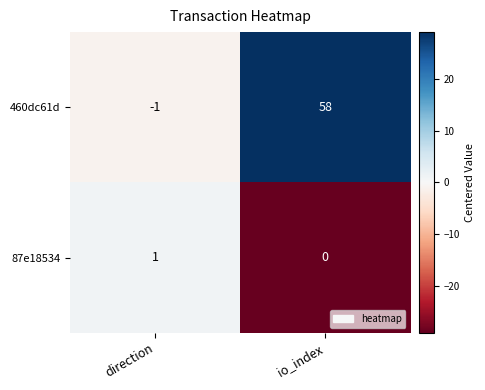

How many data points in 460dc61d are less than 58?

1